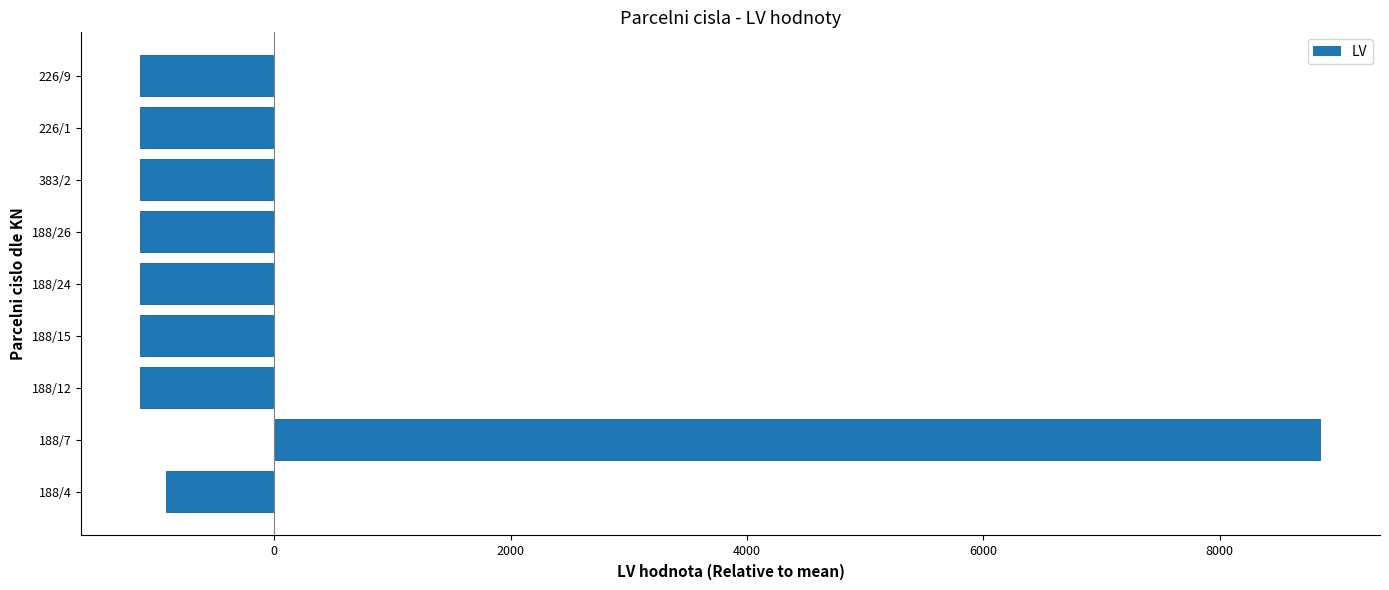

What value does the data have at 188/24?

-1134.6